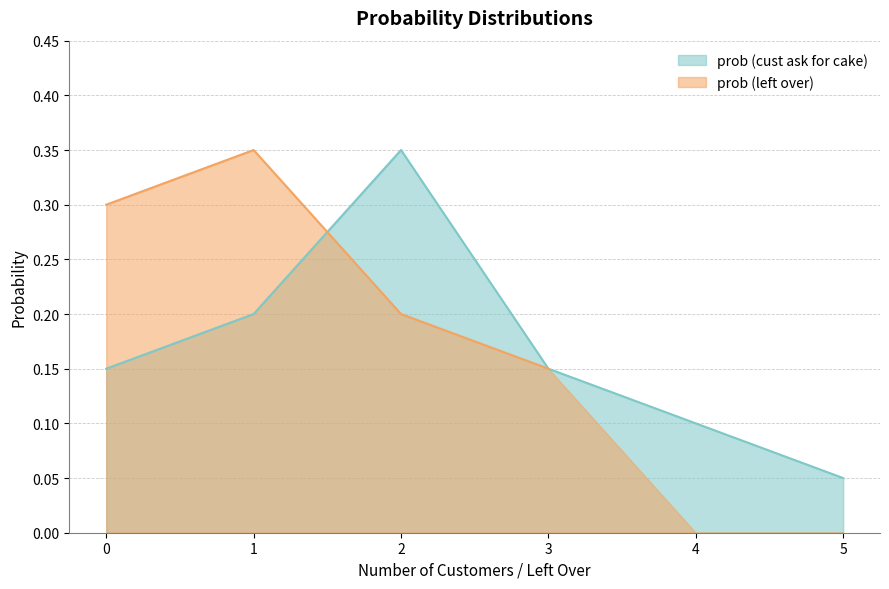

How many values are between 0 and 1?

6